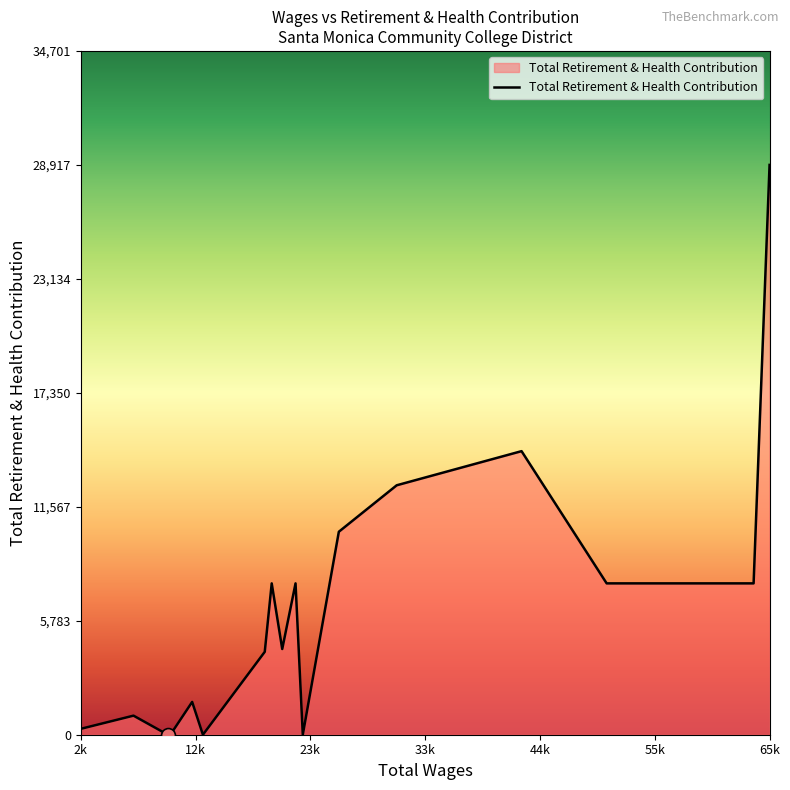

What is the maximum value shown in the chart?

28918